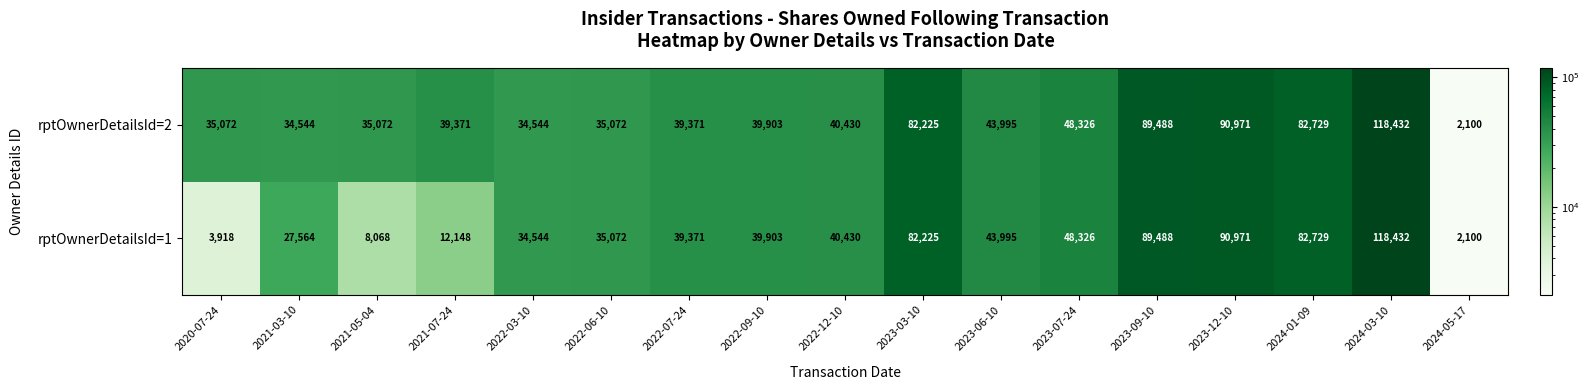

List the labels in order of rptOwnerDetailsId=1 value, largest first.

2024-03-10, 2023-12-10, 2023-09-10, 2024-01-09, 2023-03-10, 2023-07-24, 2023-06-10, 2022-12-10, 2022-09-10, 2022-07-24, 2022-06-10, 2022-03-10, 2021-03-10, 2021-07-24, 2021-05-04, 2020-07-24, 2024-05-17